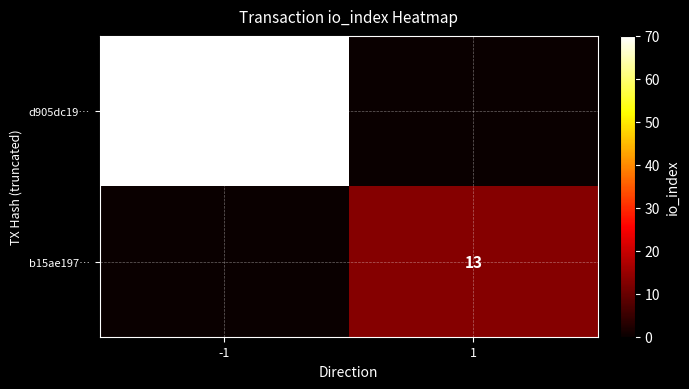

Is it true that b15ae197… equals 13 at 1?

True